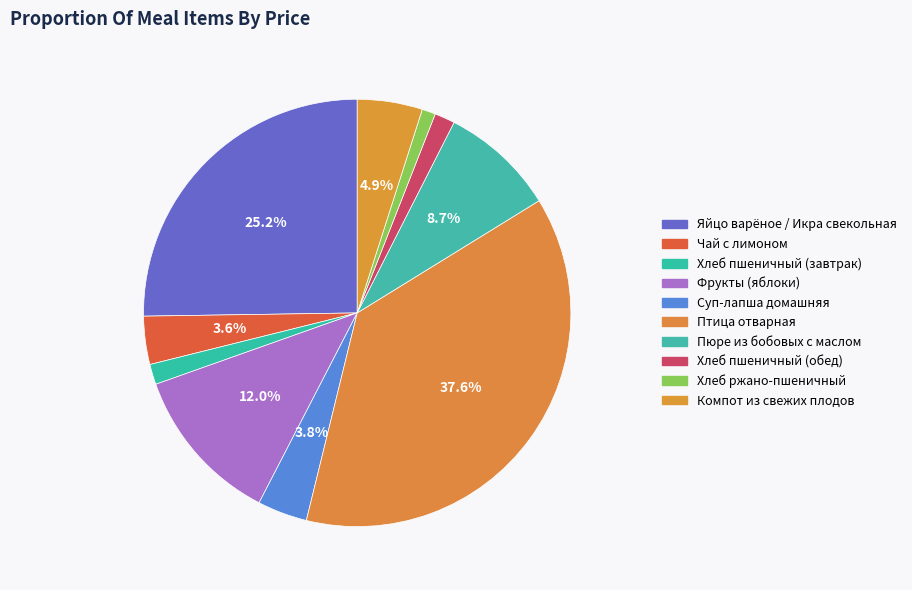

Is there a majority slice in this chart?

No